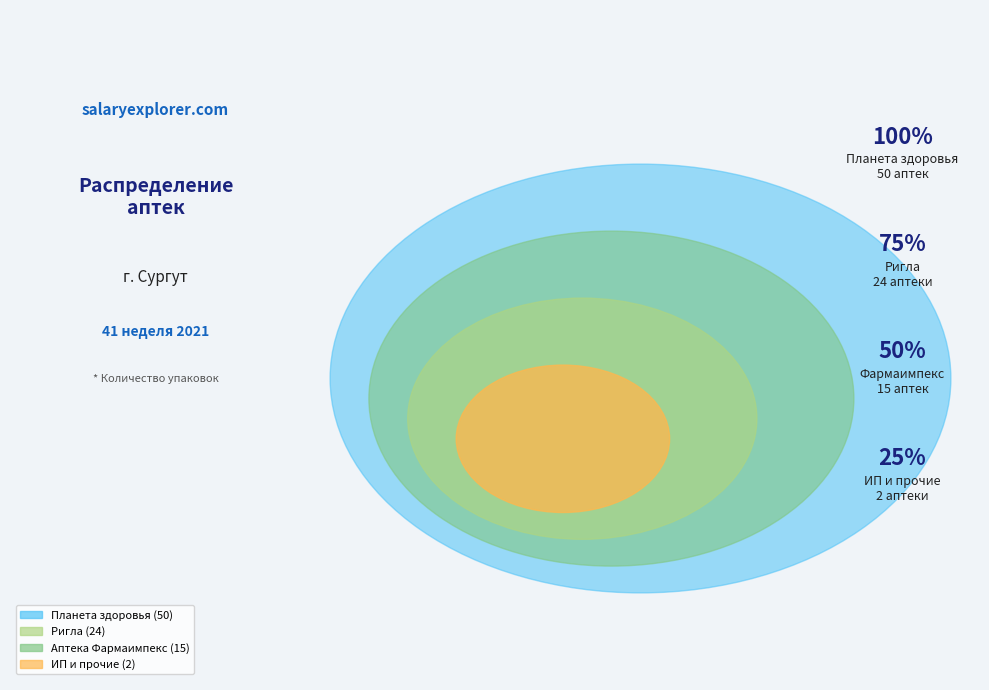

What percentage do Ригла and Аптека Фармаимпекс ООО together represent?

42.9%